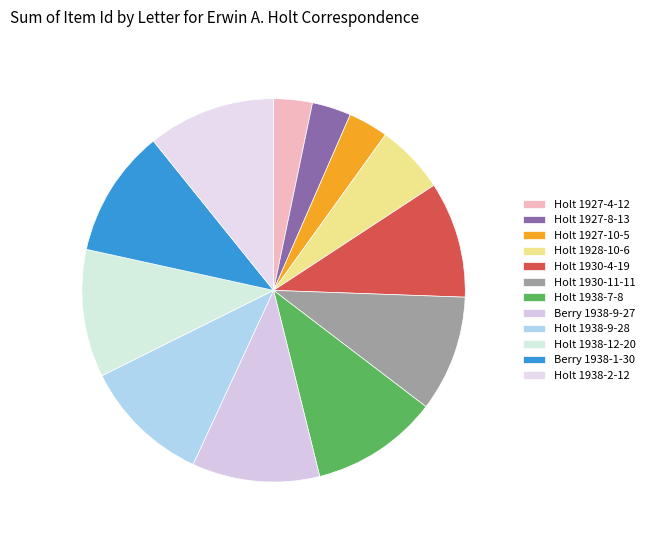

Count the number of slices in the pie.

12